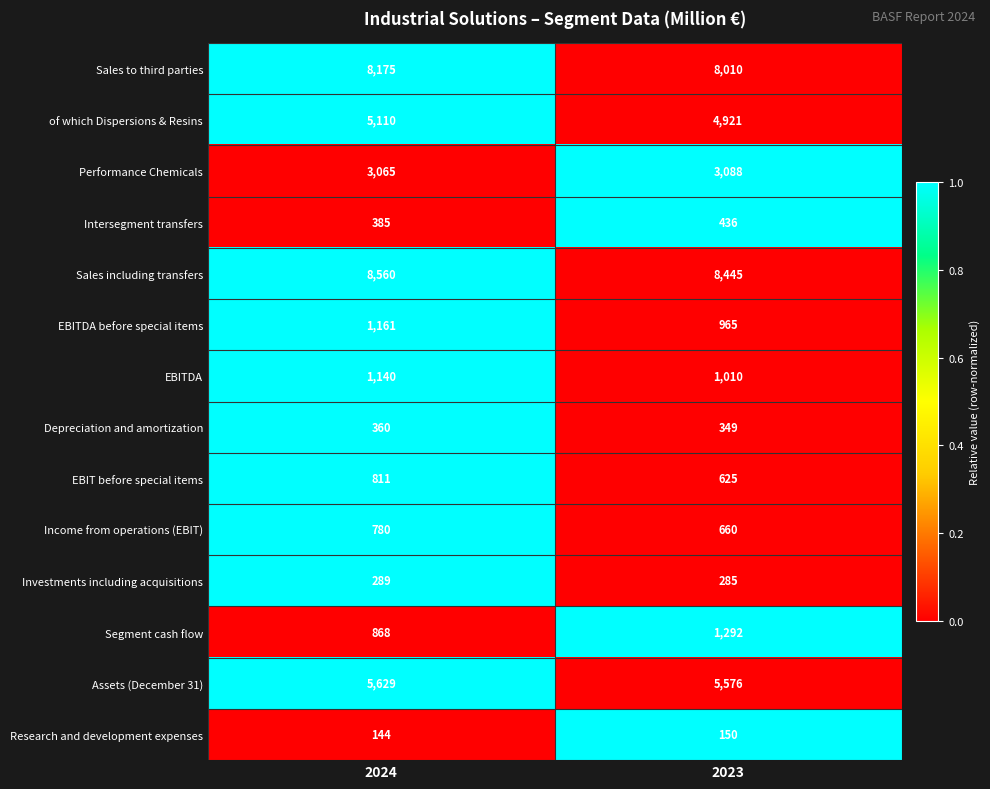

List the series in order of their peak value, lowest first.

Research and development expenses, Investments including acquisitions, Depreciation and amortization, Intersegment transfers, Income from operations (EBIT), EBIT before special items, EBITDA, EBITDA before special items, Segment cash flow, Performance Chemicals, of which Dispersions & Resins, Assets (December 31), Sales to third parties, Sales including transfers